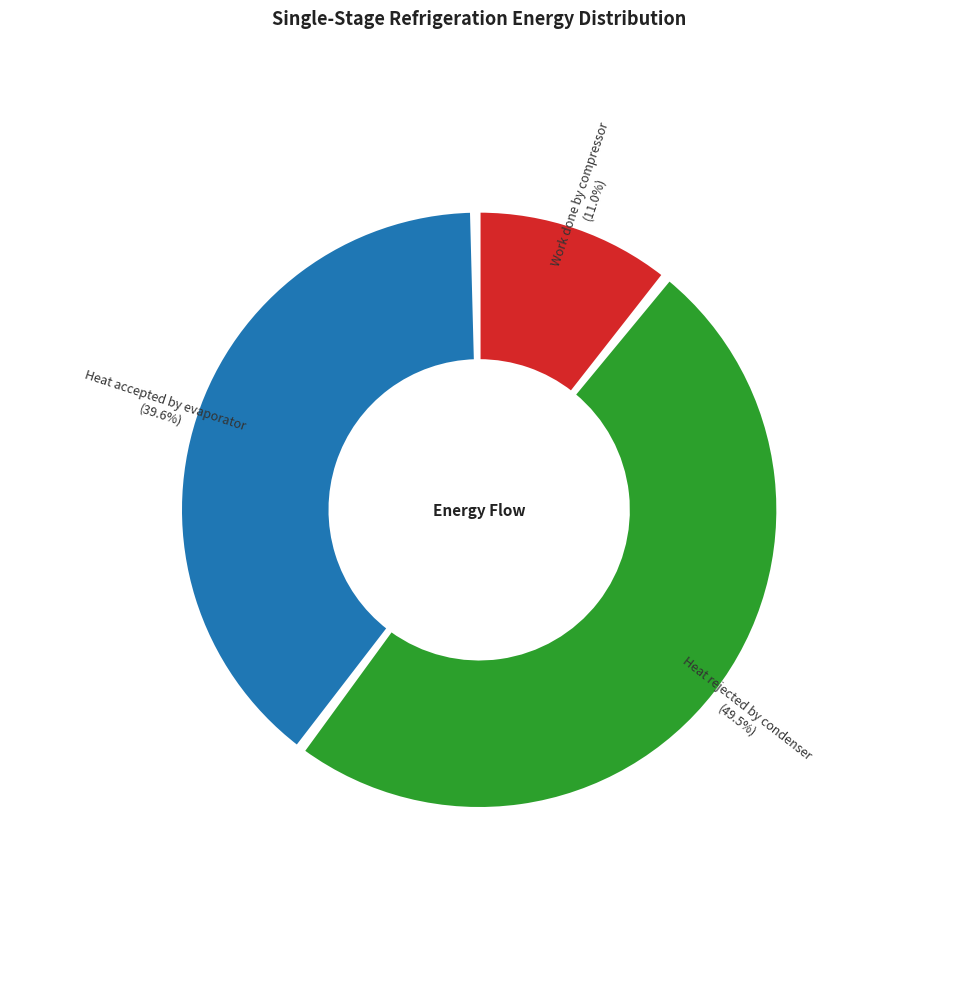

Is there any slice that represents more than half of the pie?

No